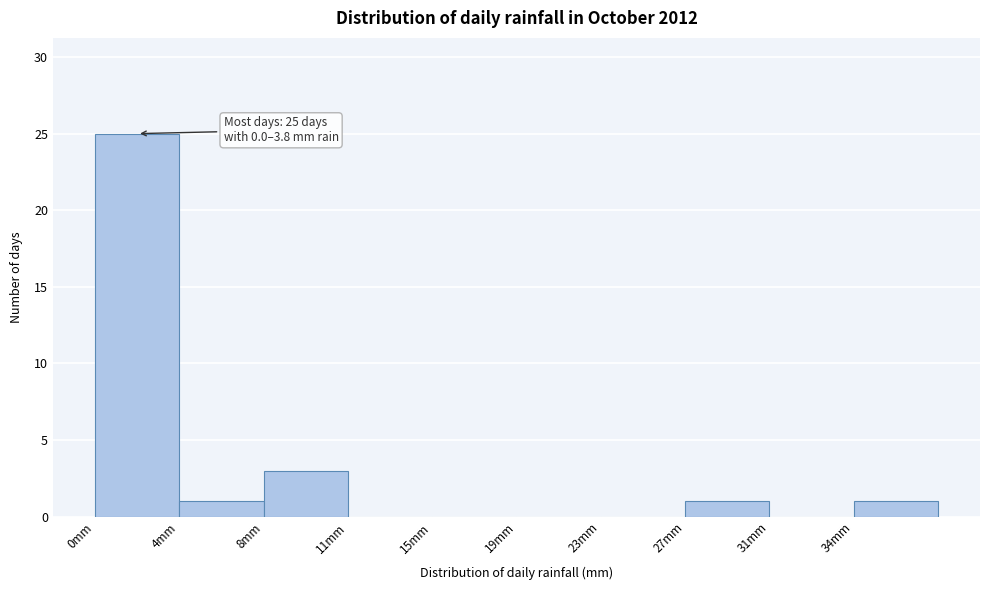

Reading left to right, list all the values displayed in this chart.

0mm=25	4mm=1	8mm=3	11mm=0	15mm=0	19mm=0	23mm=0	27mm=1	31mm=0	34mm=1